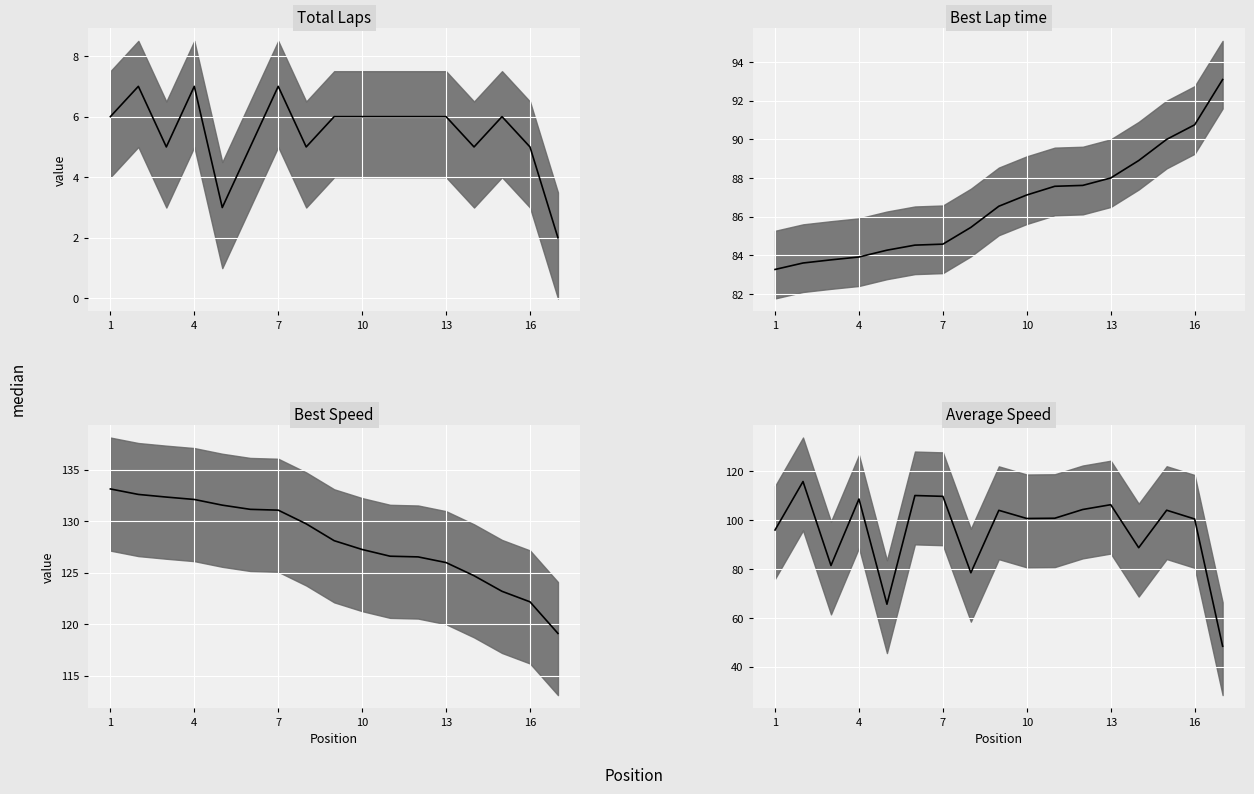

What is the difference between the maximum and minimum values in the Average Speed median series?

67.4